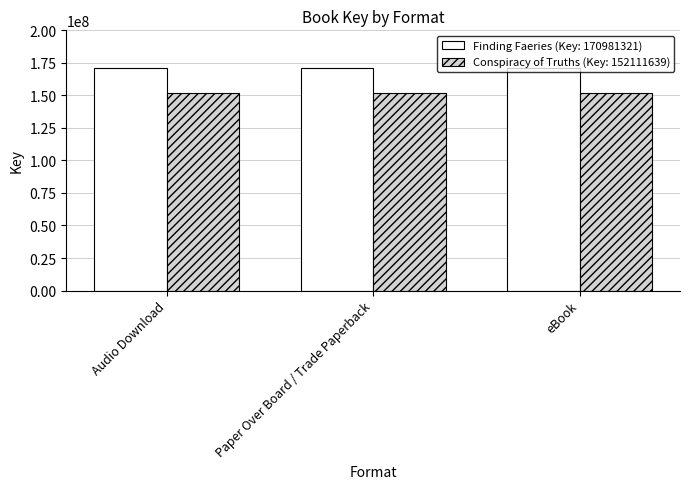

What are all the series names shown in the legend?

Finding Faeries (Key: 170981321), Conspiracy of Truths (Key: 152111639)